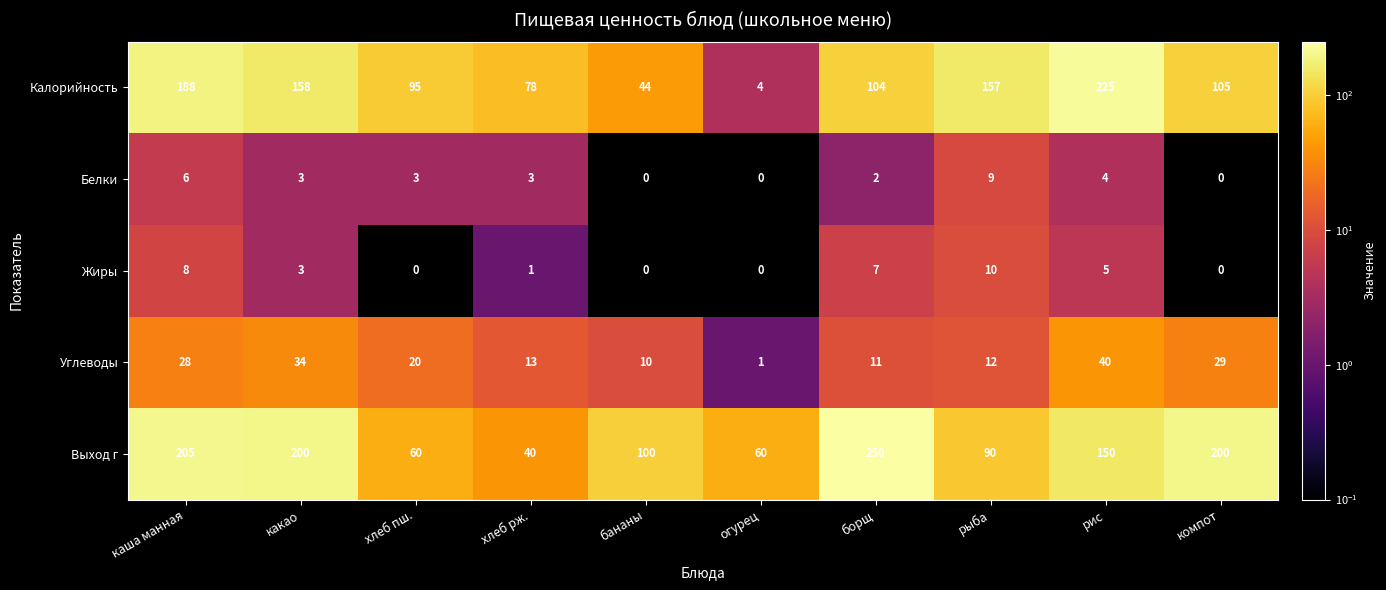

What is the difference between the highest and lowest values at борщ?

248